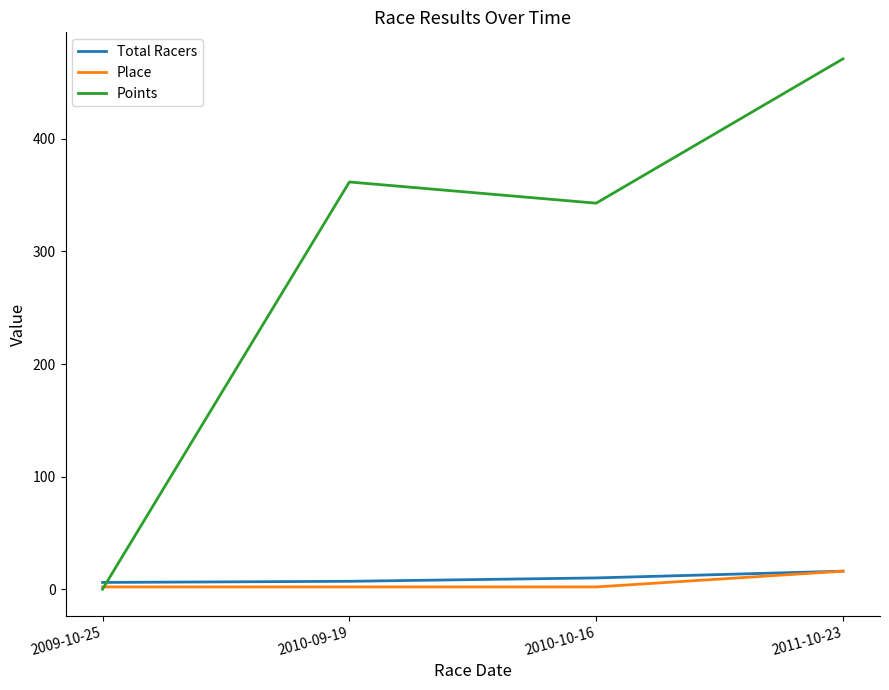

True or false: Points has a value of 342.9 at 2010-10-16.

True